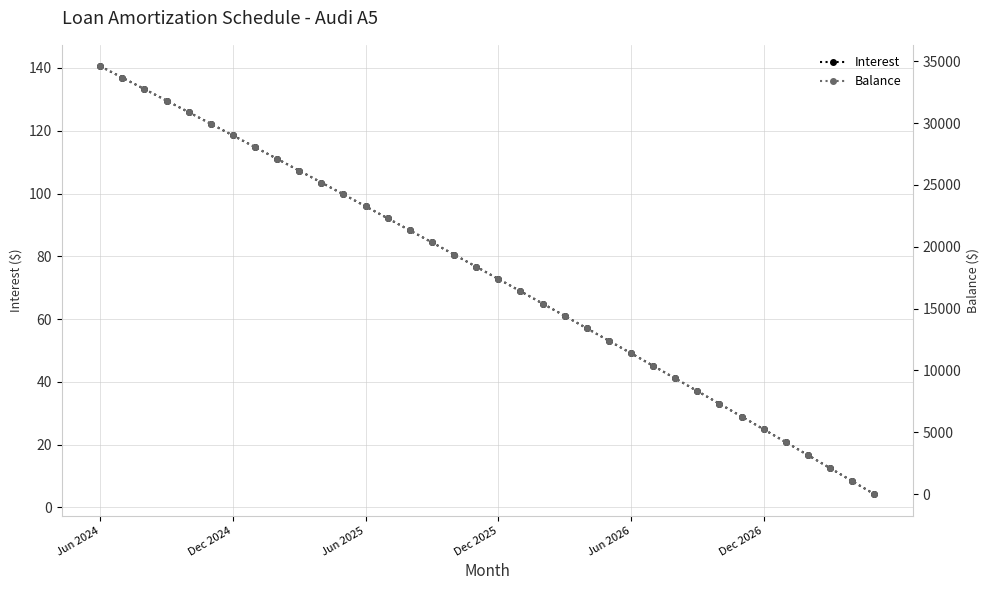

What is the difference between the highest and lowest values at 32?

3141.4